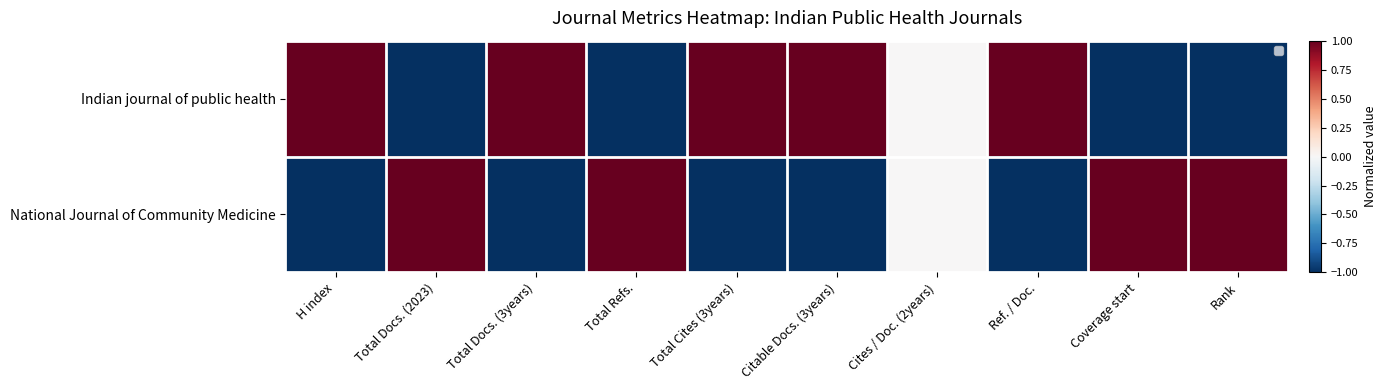

Rank the categories by National Journal of Community Medicine value from lowest to highest.

H index, Total Docs. (3years), Total Cites (3years), Citable Docs. (3years), Ref. / Doc., Cites / Doc. (2years), Total Docs. (2023), Total Refs., Coverage start, Rank